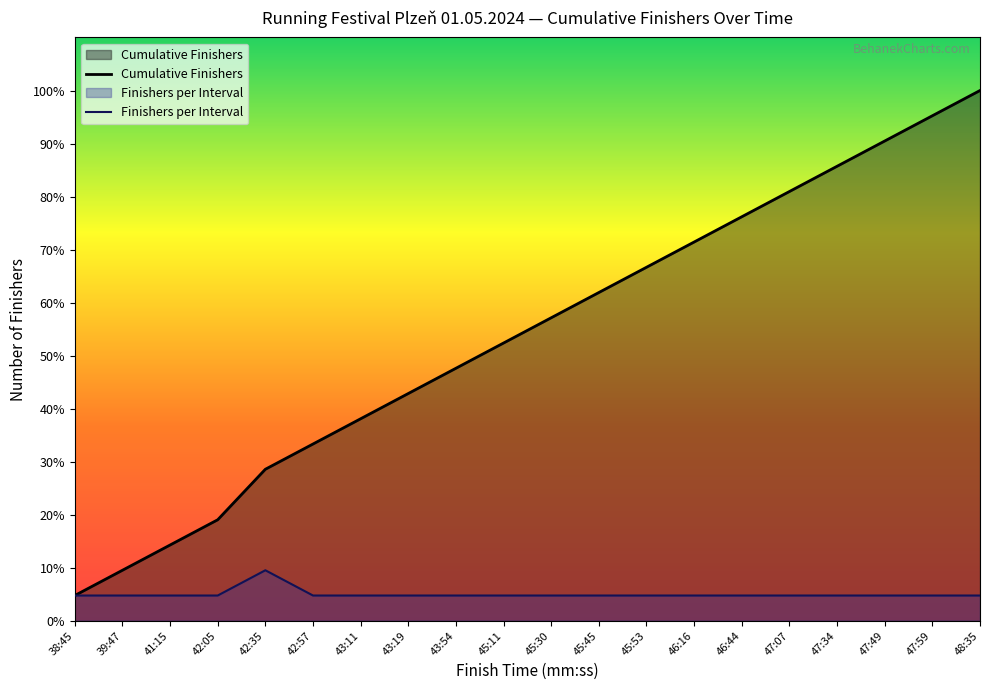

Between 41:15 and 45:53, which is larger?

45:53